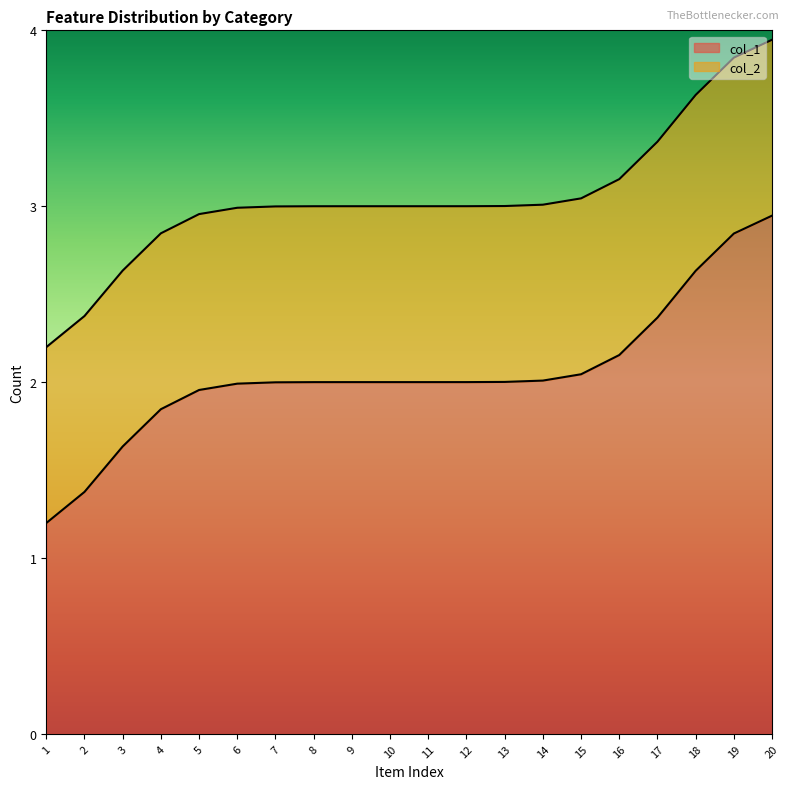

Which category has the lowest value in the col_2 series?

1